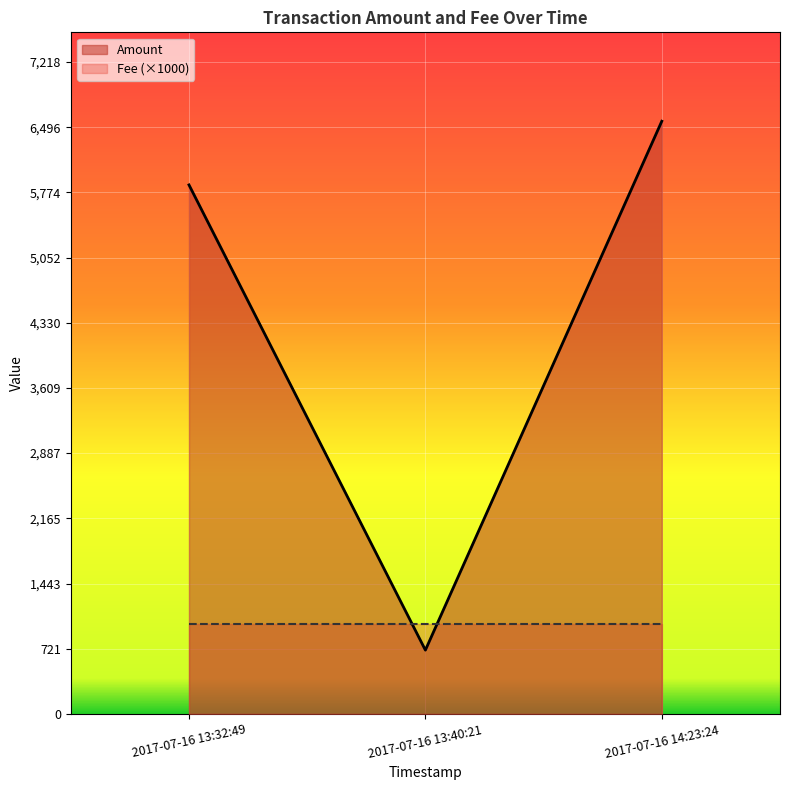

Reading right to left, transcribe all the data shown in this chart.

6562	706	5857